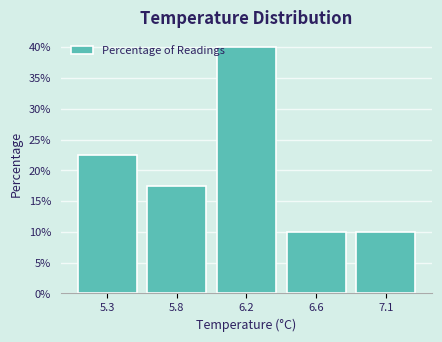

Reading right to left, what are all the values shown in this chart?

10.0	10.0	40.0	17.5	22.5